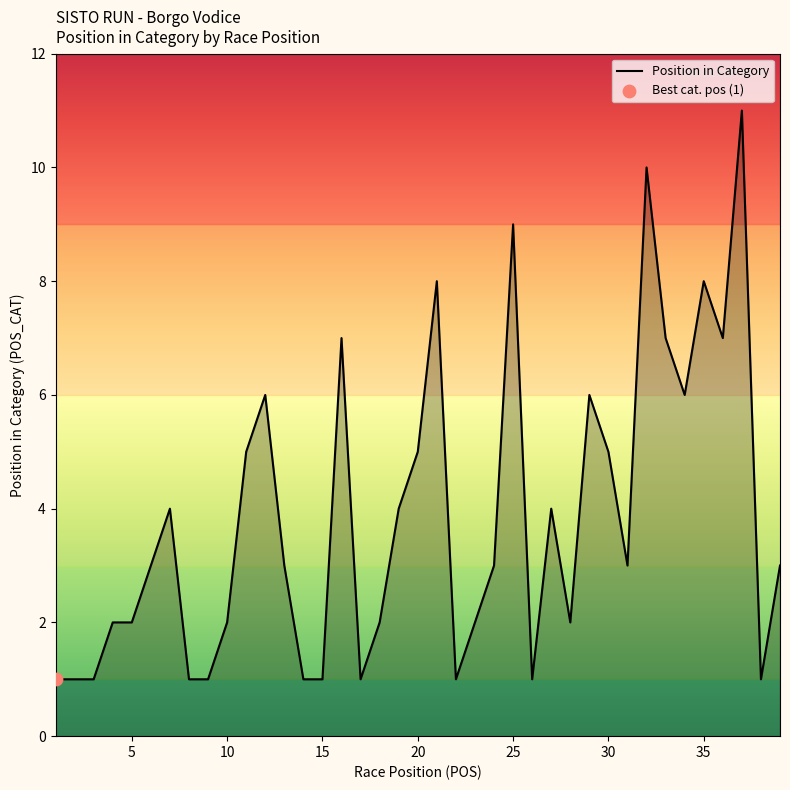

What is the difference between the maximum and minimum values?

10